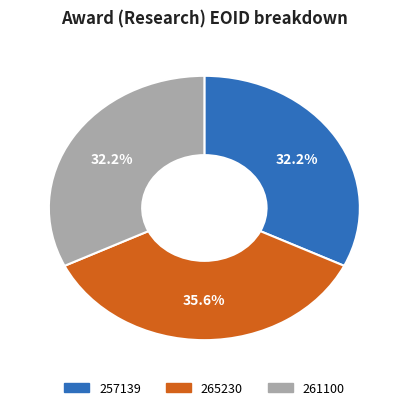

To the nearest percent, what is the difference between the 257139 and 265230 slice percentages?

3%